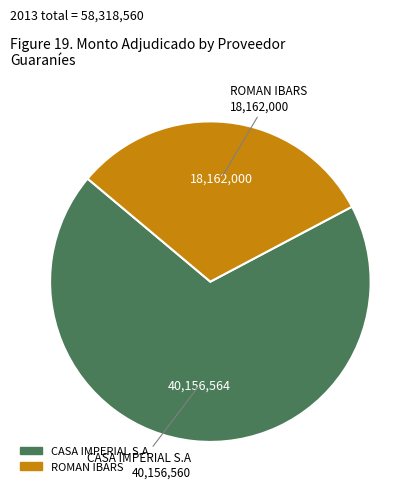

Do ROMAN IBARS and CASA IMPERIAL S.A together represent more than half of the pie?

Yes